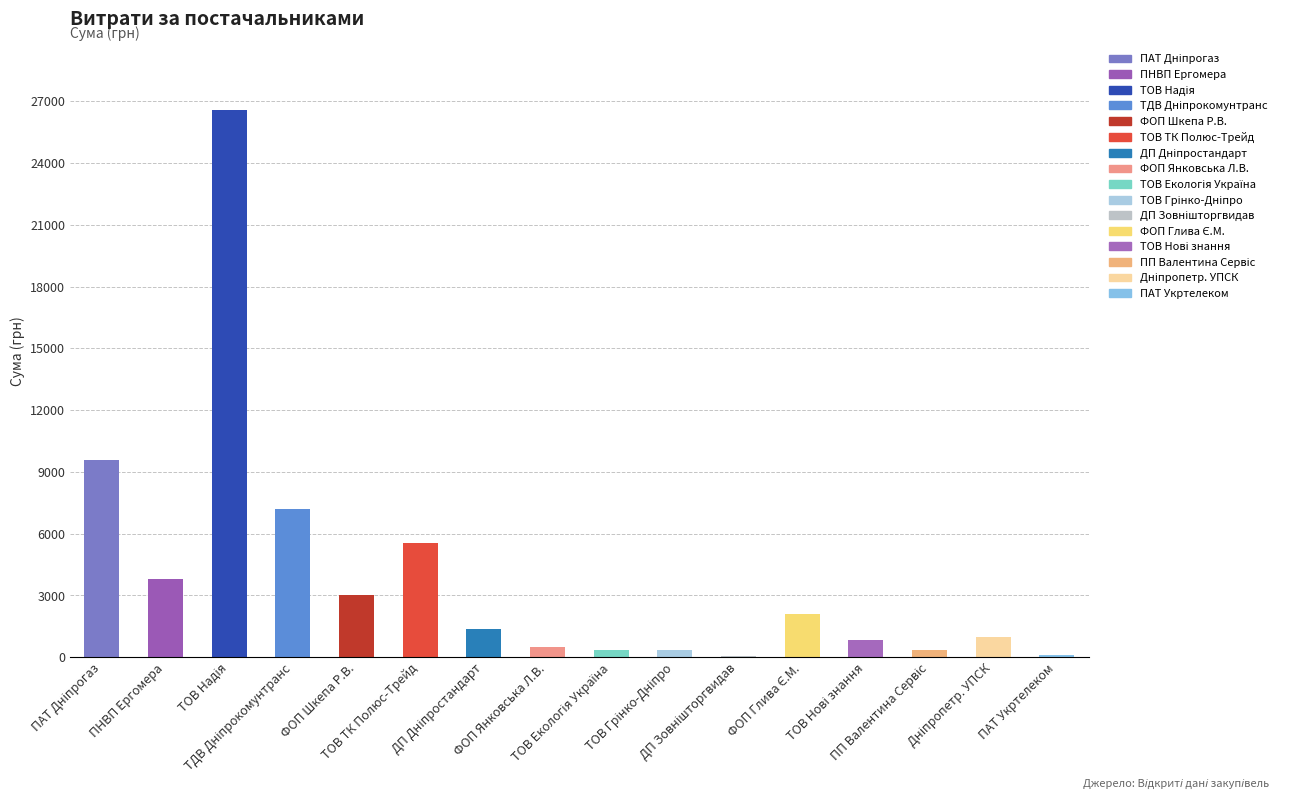

What is the greatest value displayed?

26570.3